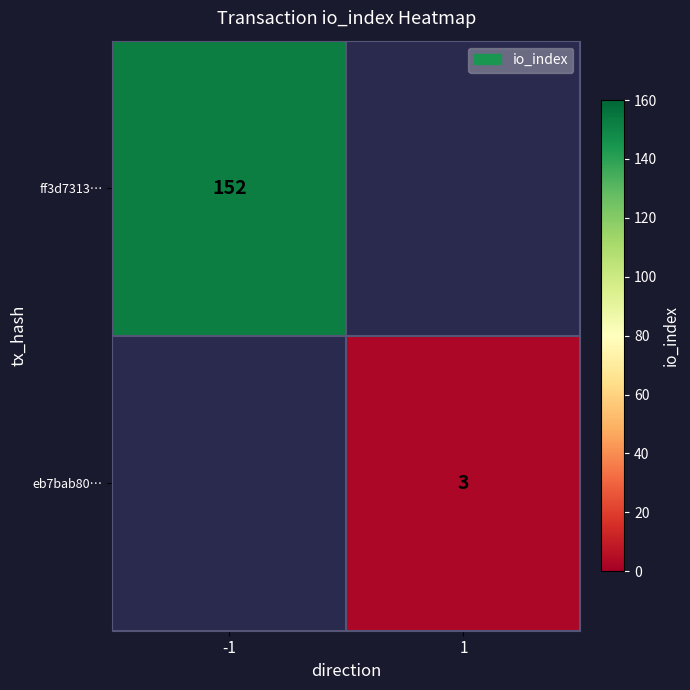

At how many categories does at least one series exceed 96?

1